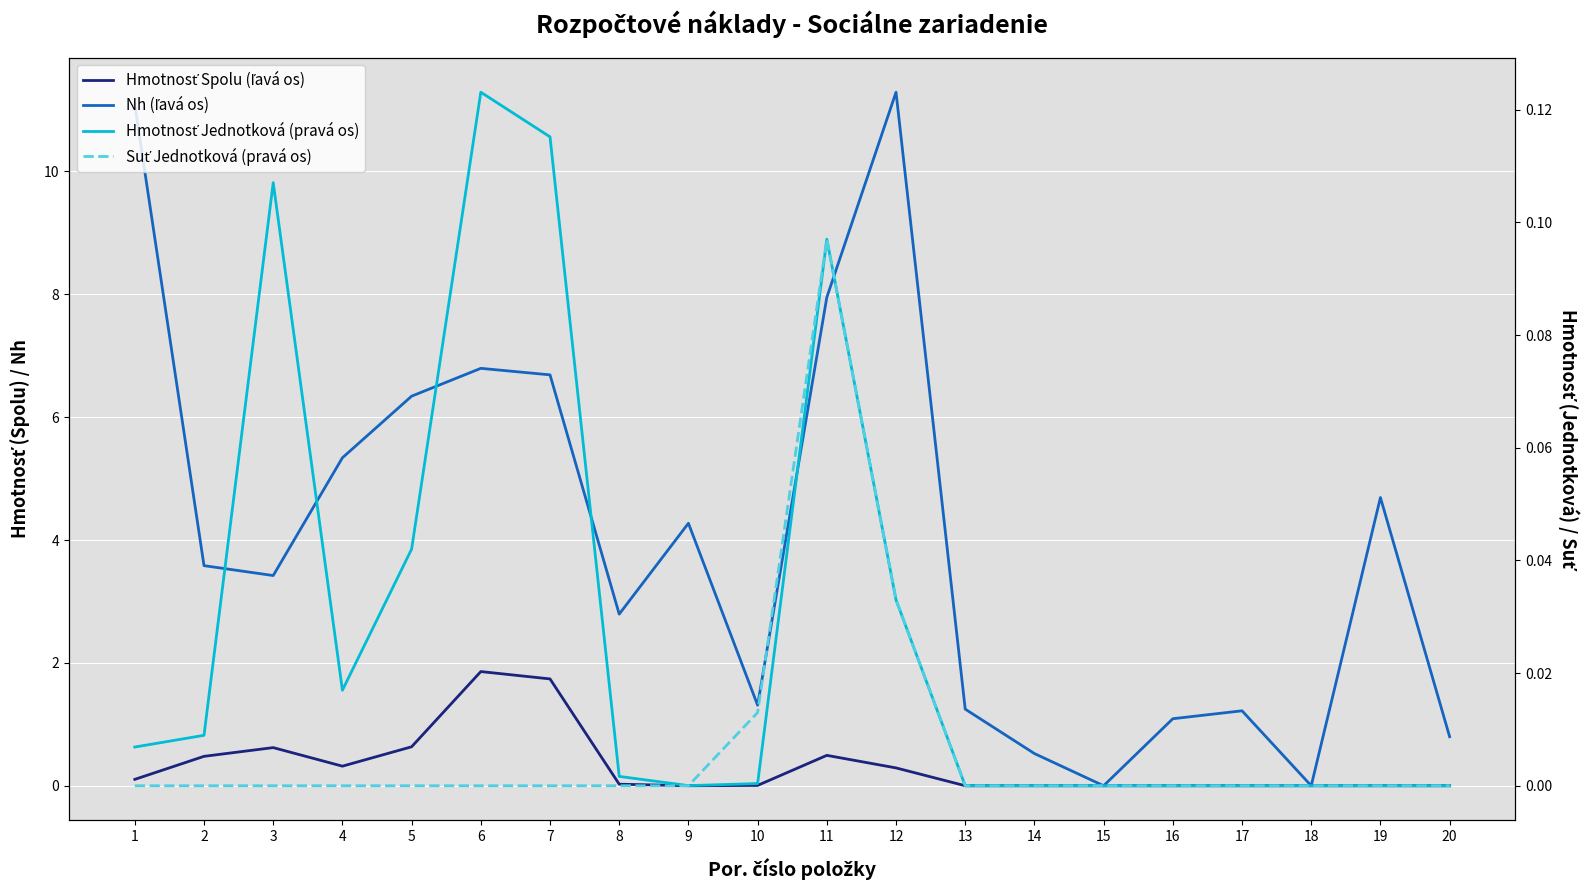

At which category does Hmotnosť Jednotková (pravá os) reach its first local peak?

3